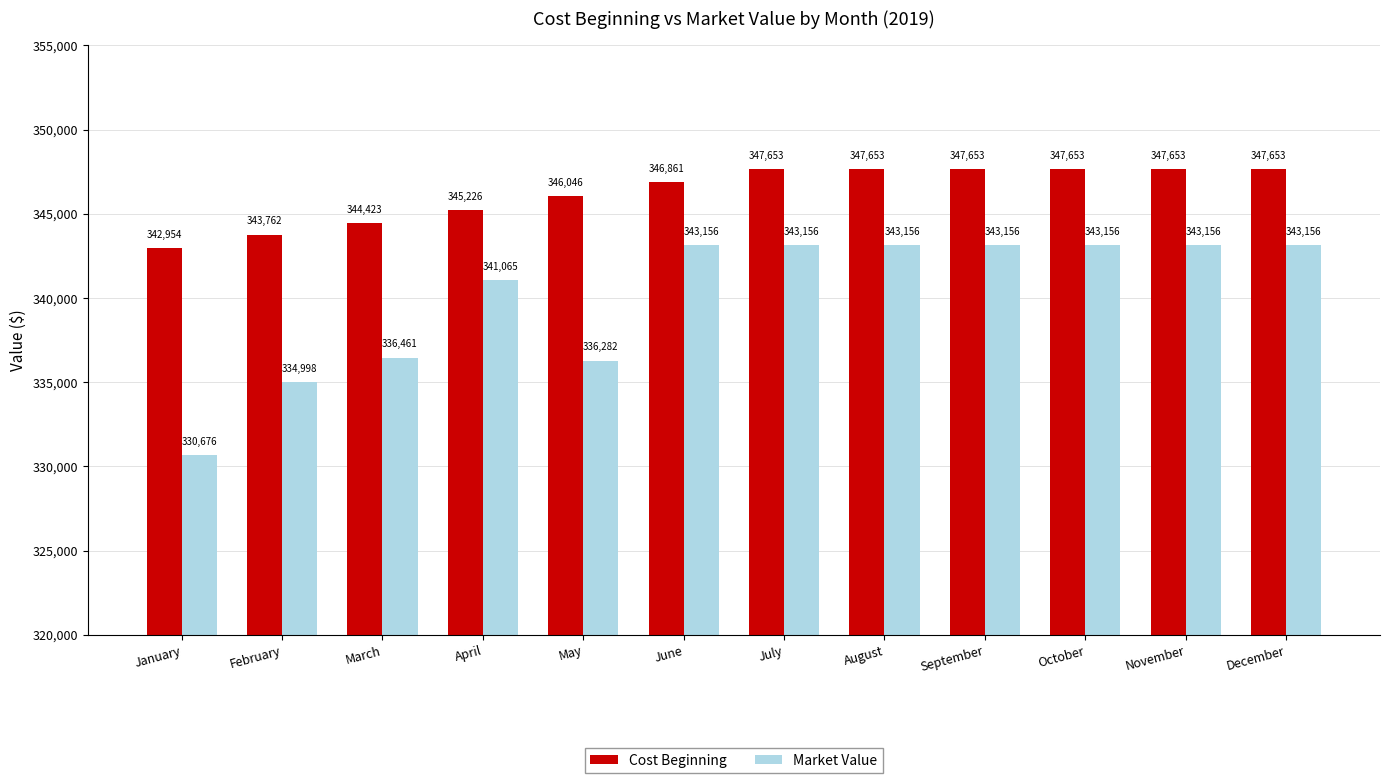

Which series has the widest spread of values?

Market Value